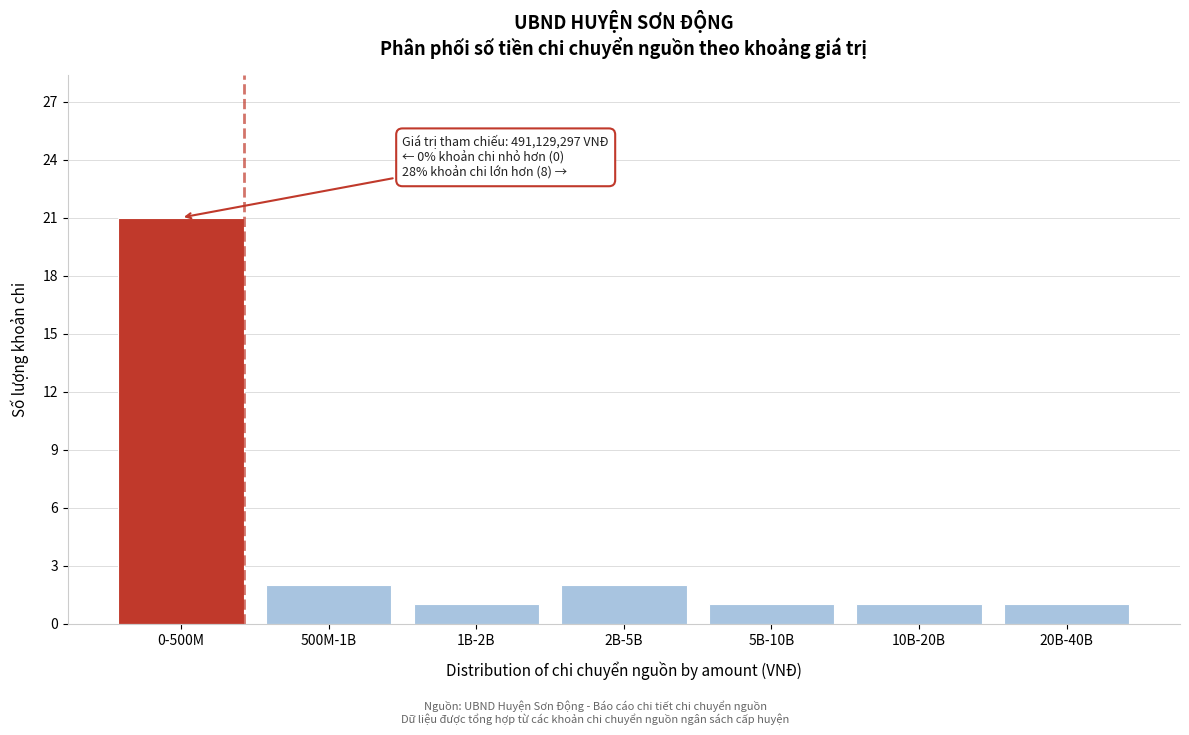

Reading left to right, list all the values displayed in this chart.

0-500M=21	500M-1B=2	1B-2B=1	2B-5B=2	5B-10B=1	10B-20B=1	20B-40B=1